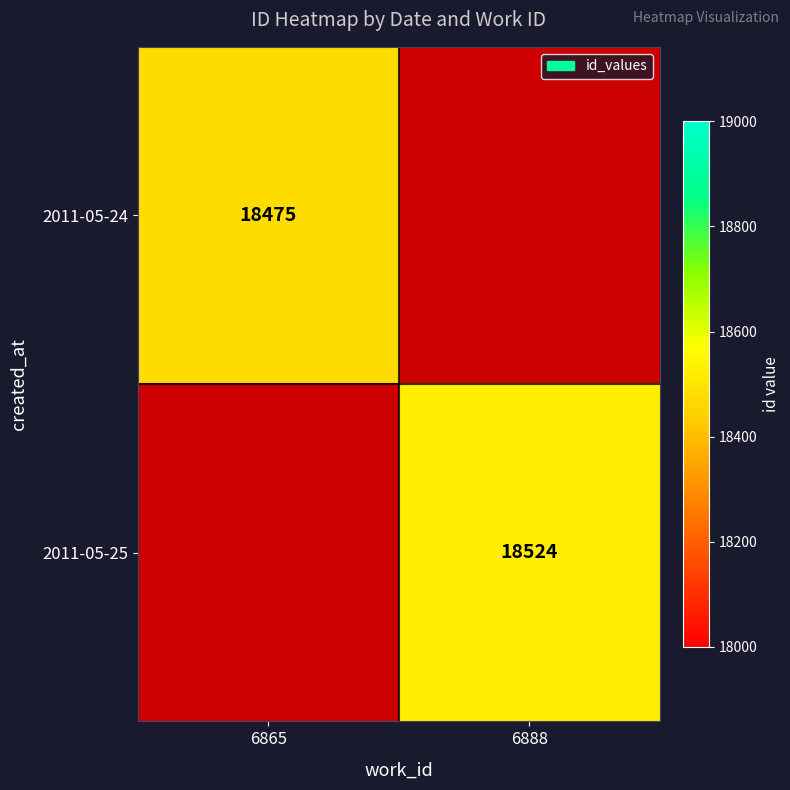

True or false: 2011-05-24 has a value of 29385 at 6865.

False